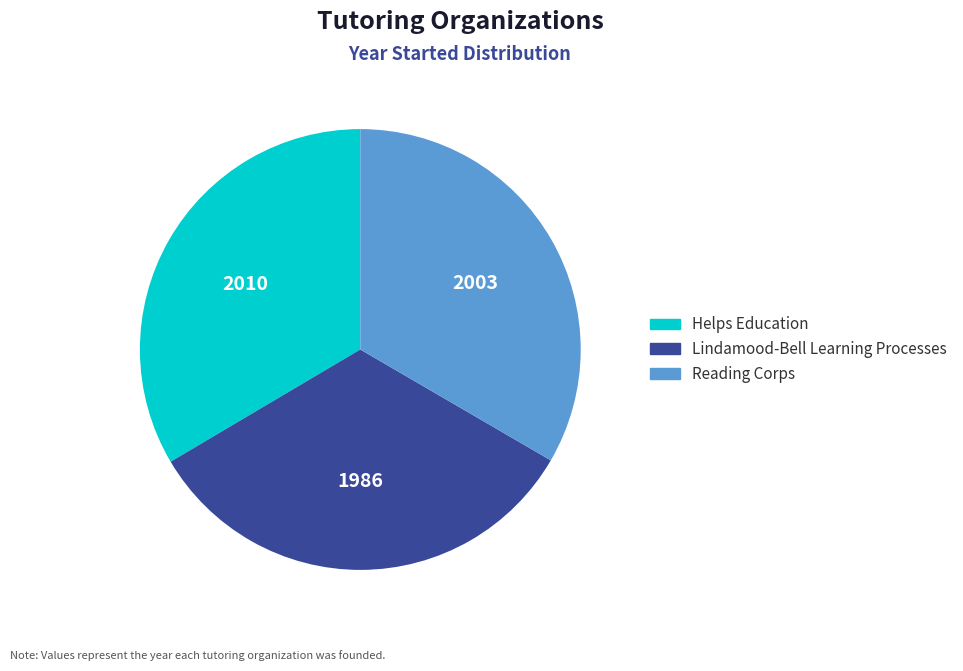

Approximately how many times larger is the value at Reading Corps compared to Lindamood-Bell Learning Processes?

1.0